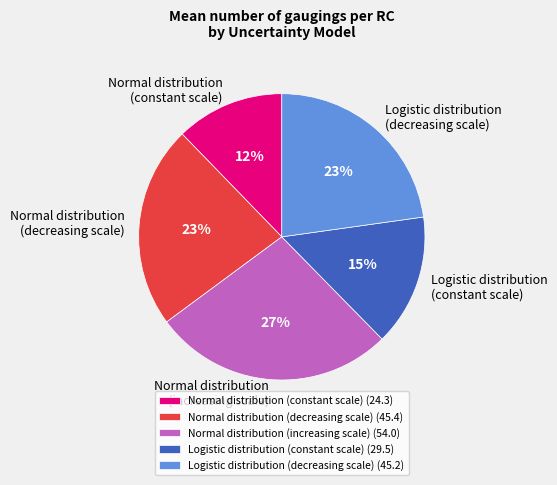

Which has a higher value, Normal distribution (constant scale) (24.3) or Logistic distribution (constant scale) (29.5)?

Logistic distribution (constant scale) (29.5)